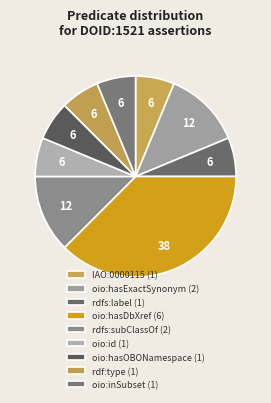

What percentage is the oio:hasExactSynonym slice, to the nearest percent?

12%